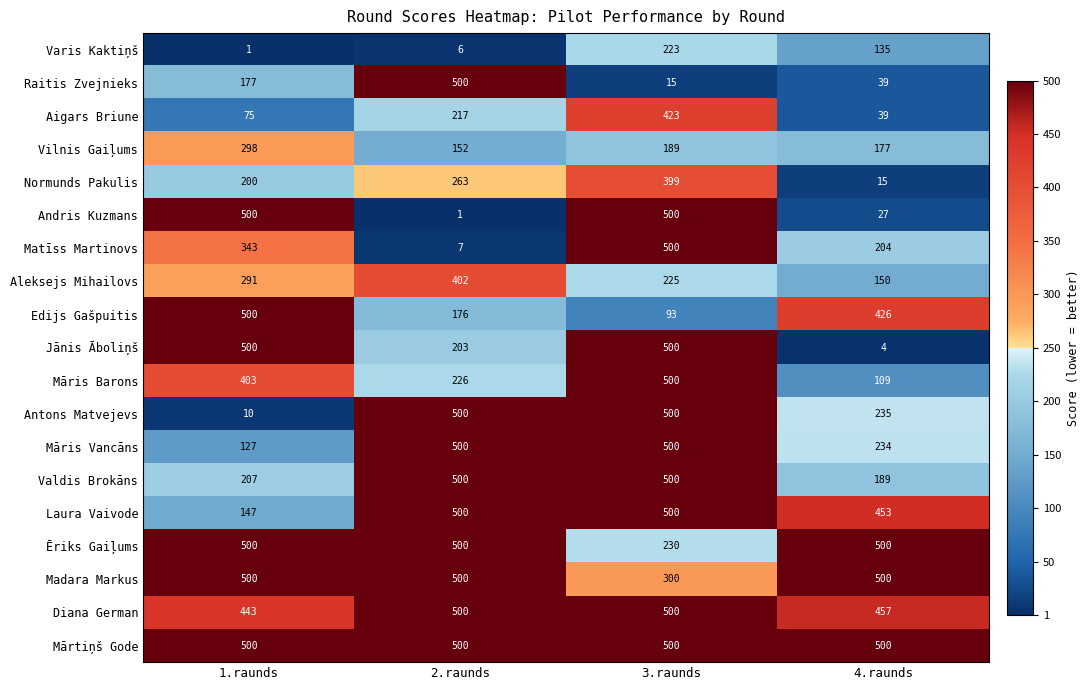

The Māris Barons series shows 152 at 2.raunds. True or false?

False